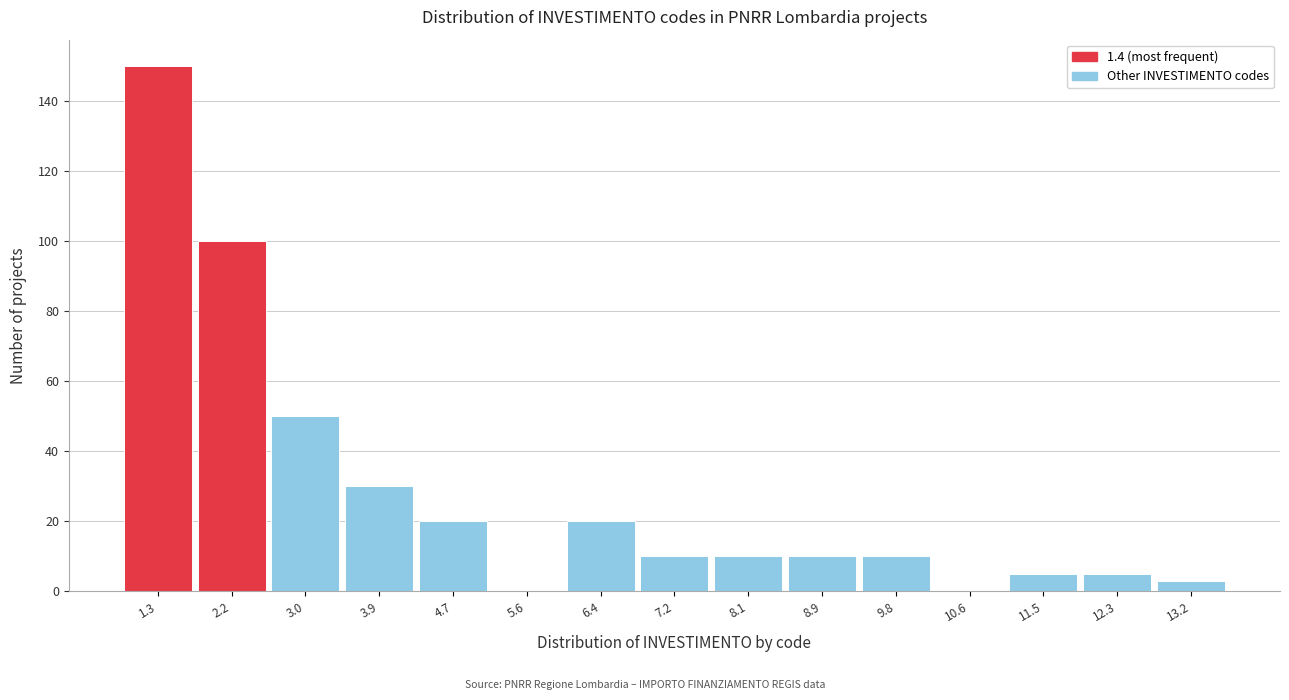

How tall is the bar that spans 11.9 to 12.8 on the x-axis? Neither the bar edges nor the heights are printed on the chart, so give them approximately, as read against the axes.

6